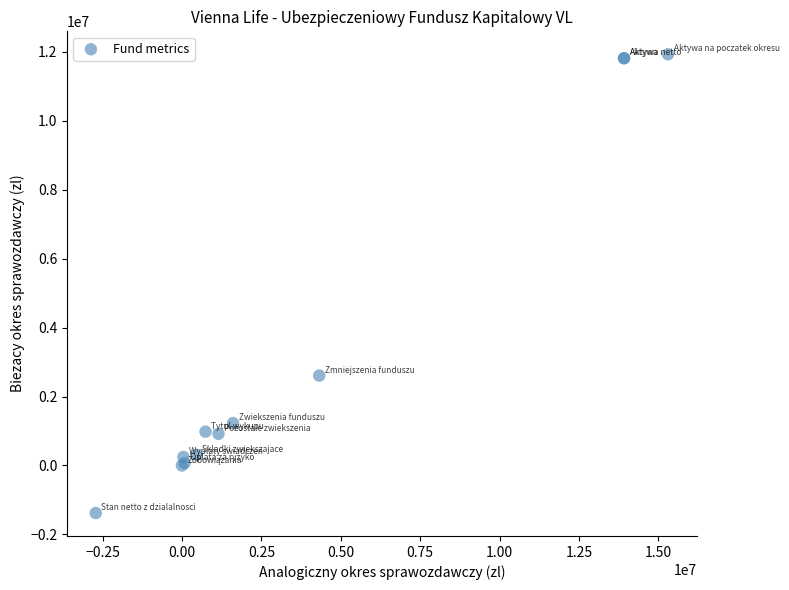

What Y value in the scatter plot is closest to 5275654?

2608247.0